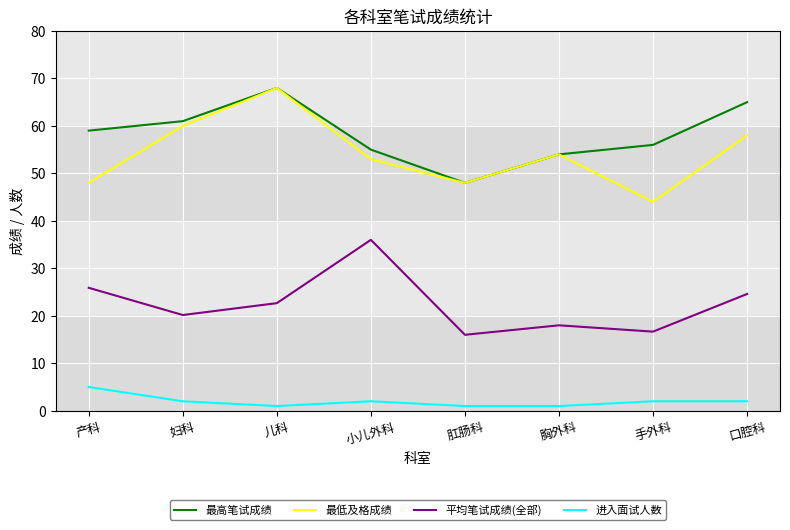

True or false: 最高笔试成绩 and 进入面试人数 cross at least once.

False